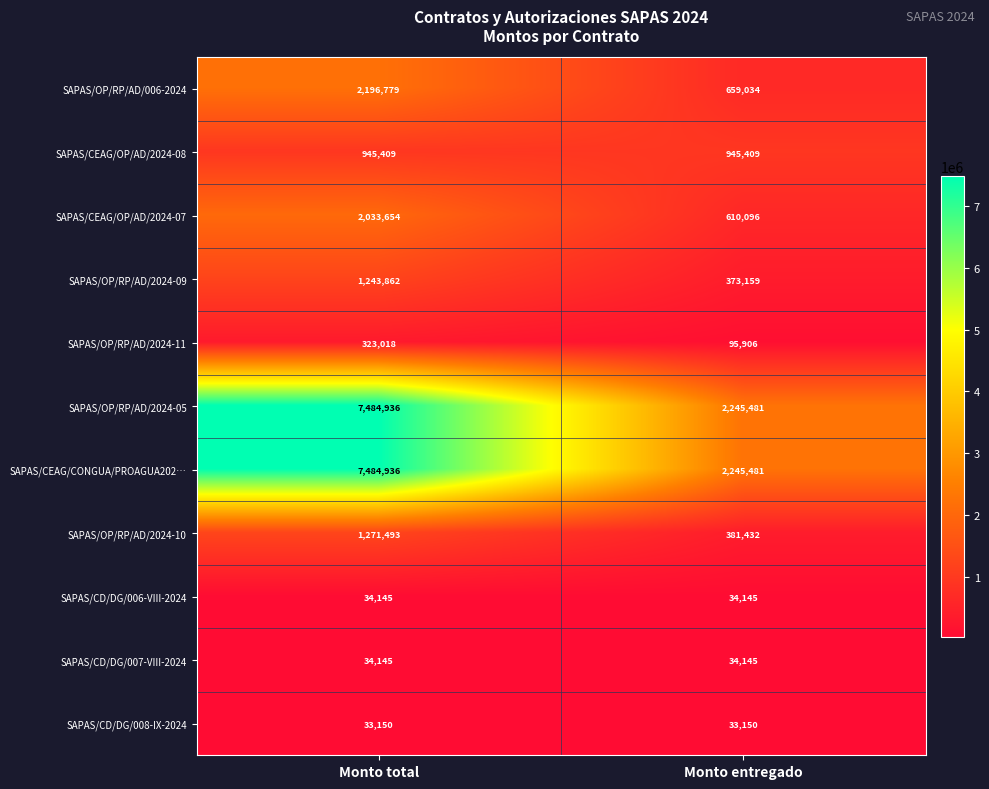

The SAPAS/OP/RP/AD/2024-10 series shows 1271493 at Monto total. True or false?

True